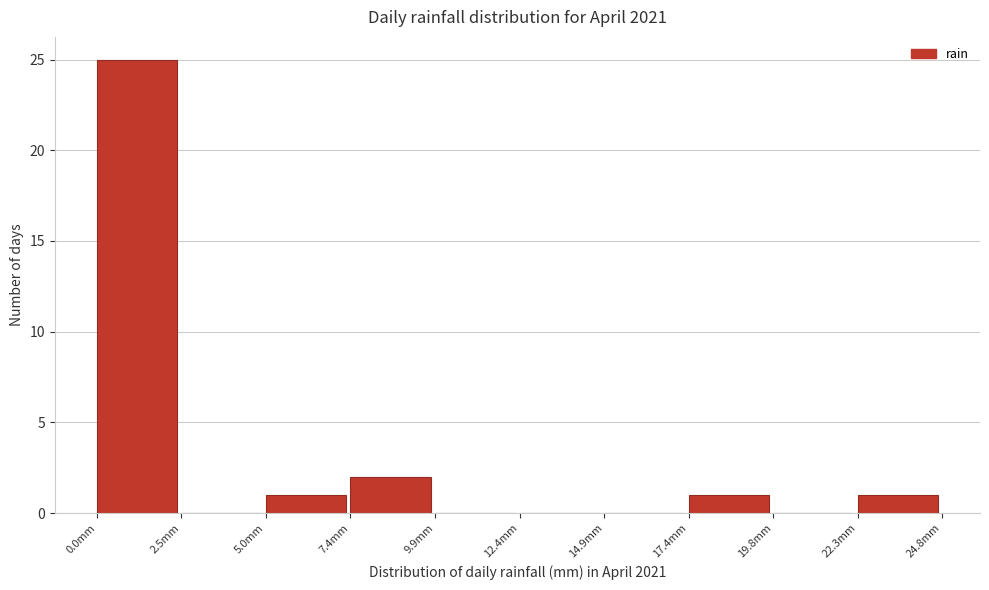

Reading left to right, transcribe this chart: for each bar, give the range it covers on the x-axis and its height. Neither the bar edges nor the heights are printed on the chart, so give them approximately, as read against the axes.

0.0 to 2.5: 25
2.5 to 5.0: 0
5.0 to 7.5: 1
7.5 to 10.0: 2
10.0 to 12.5: 0
12.5 to 15.0: 0
15.0 to 17.5: 0
17.5 to 20.0: 1
20.0 to 22.5: 0
22.5 to 25.0: 1